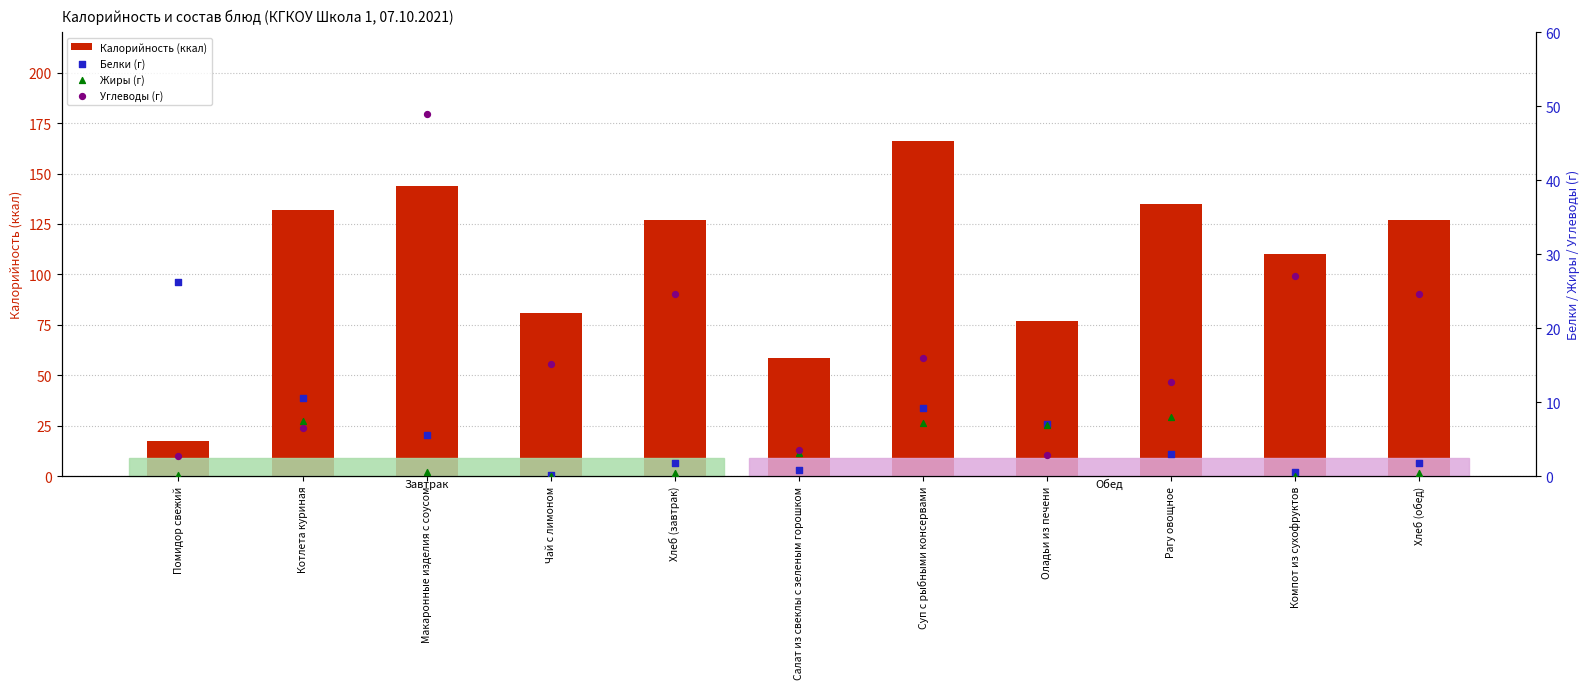

What are all the series names shown in the legend?

Калорийность (ккал), Белки (г), Жиры (г), Углеводы (г)